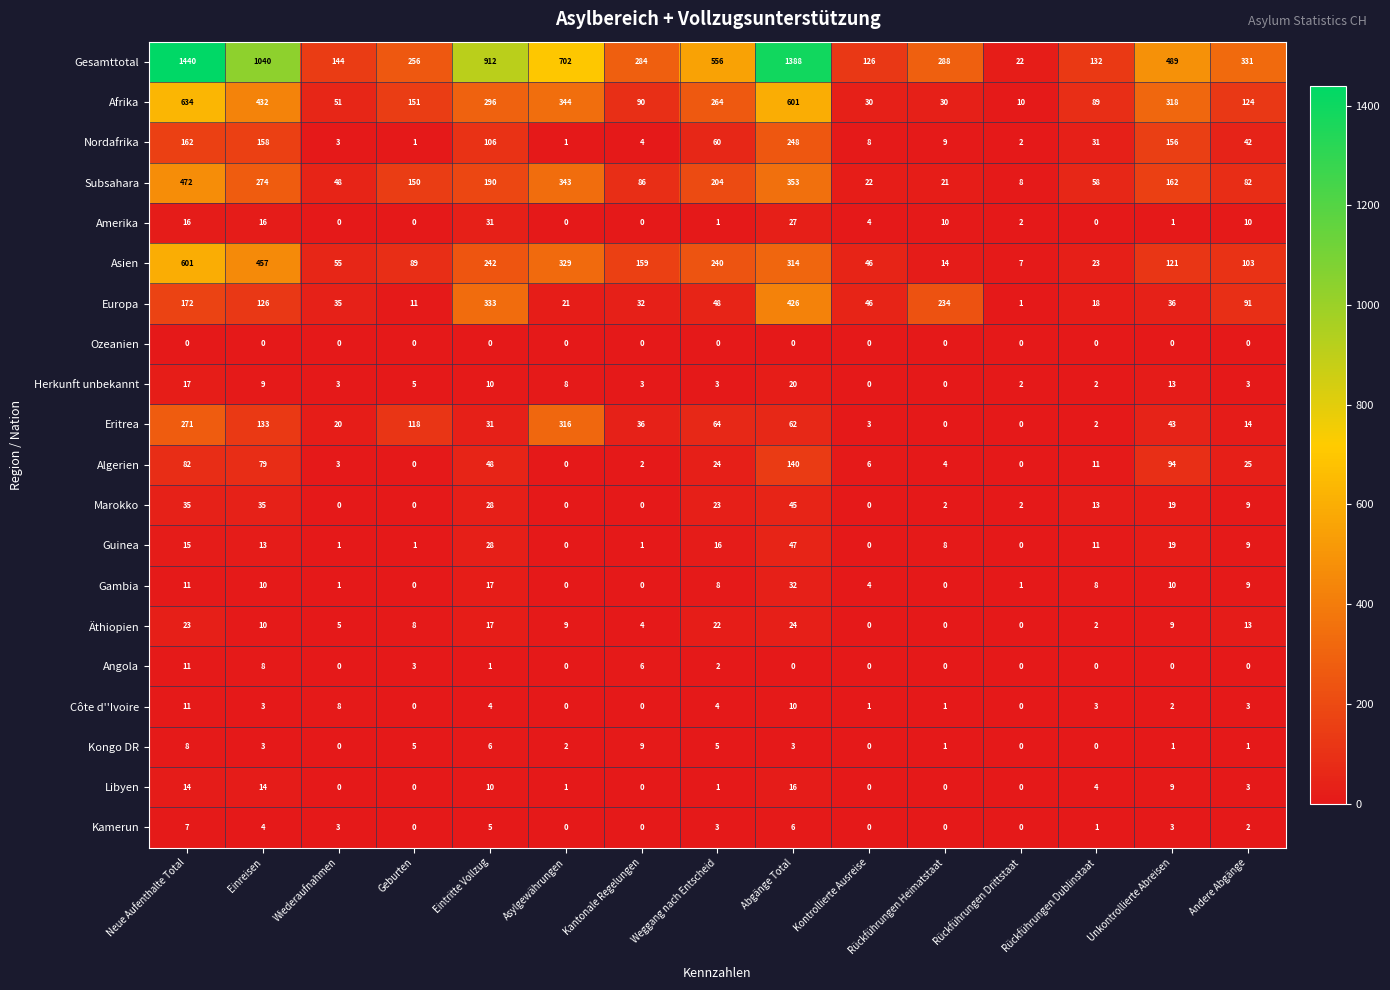

What is the difference between the highest and lowest values at Unkontrollierte Abreisen?

489